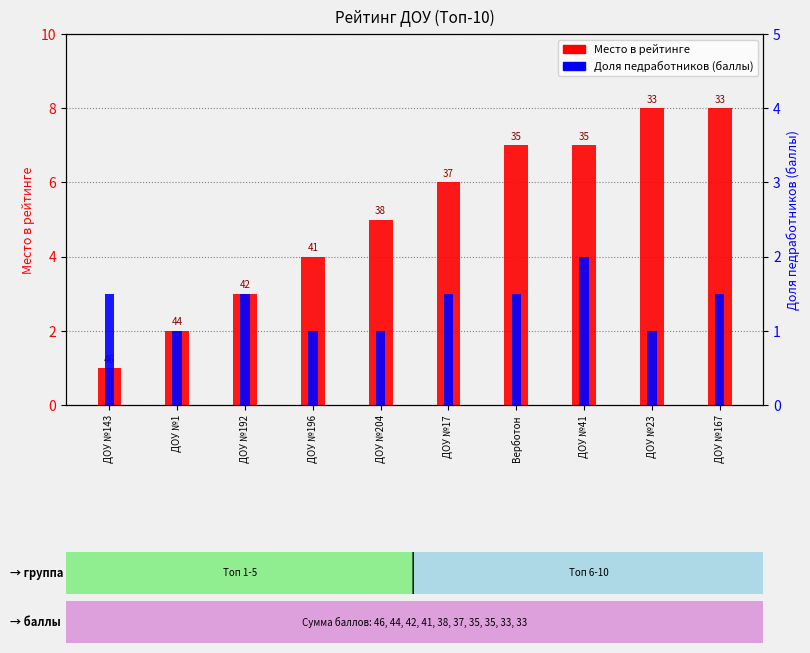

Is it true that Место в рейтинге equals 2 at ДОУ №1?

True